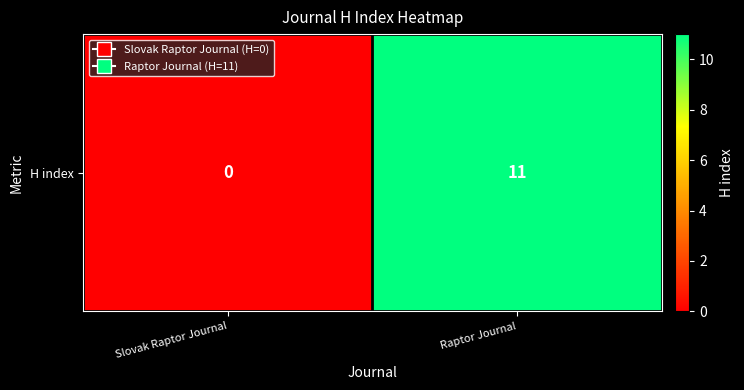

What is the change in value from Slovak Raptor Journal to Raptor Journal?

+11